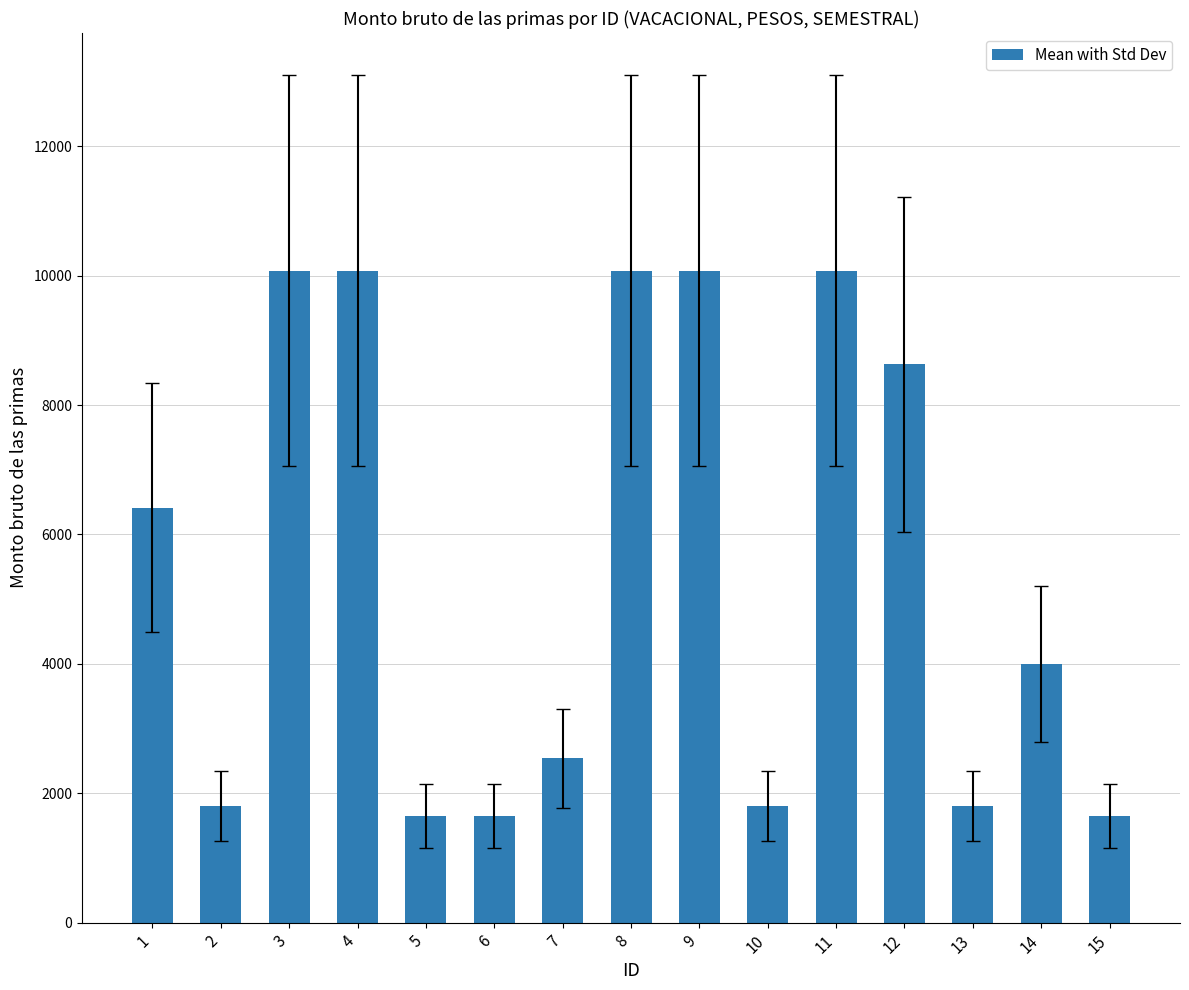

At which label is the value closest to 5859?

1